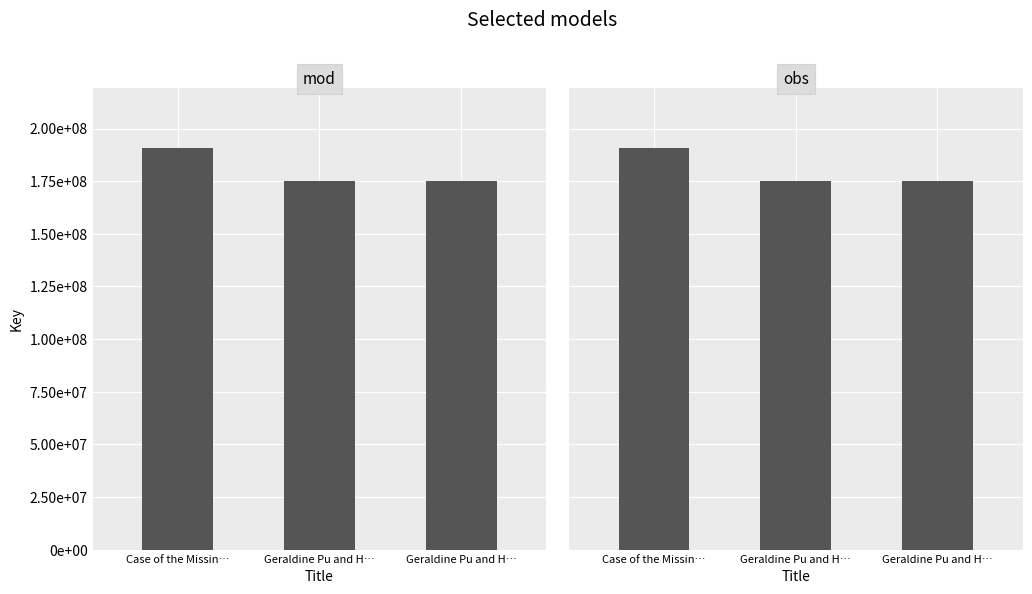

What is the maximum value shown in the chart?

190845335